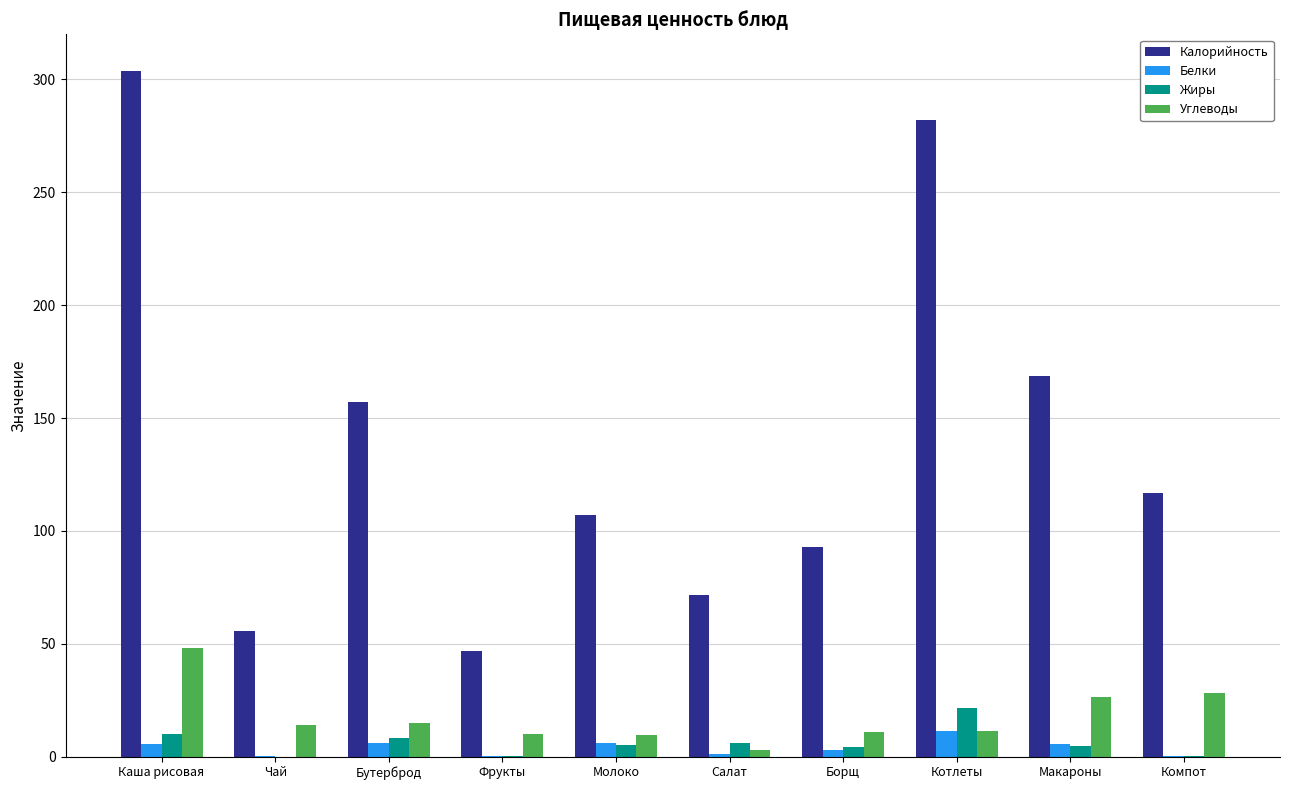

At which label is Калорийность closest to 175?

Макароны